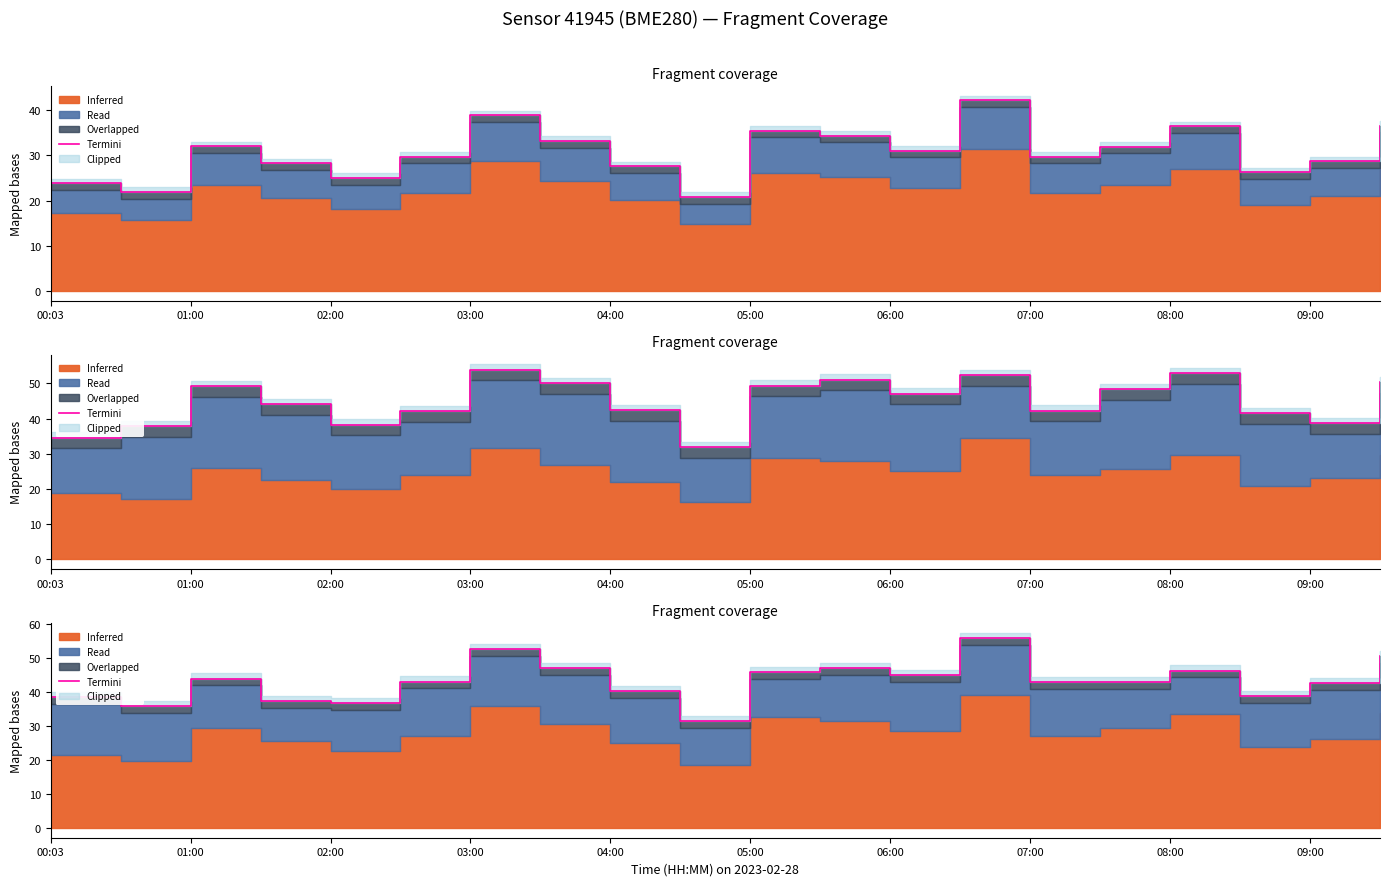

Reading left to right, what are all the values shown in this chart?

38.7	35.9	44.0	37.3	36.9	43.1	52.8	47.0	40.2	31.5	46.0	47.0	45.0	55.9	42.9	43.0	46.4	38.9	42.6	50.6